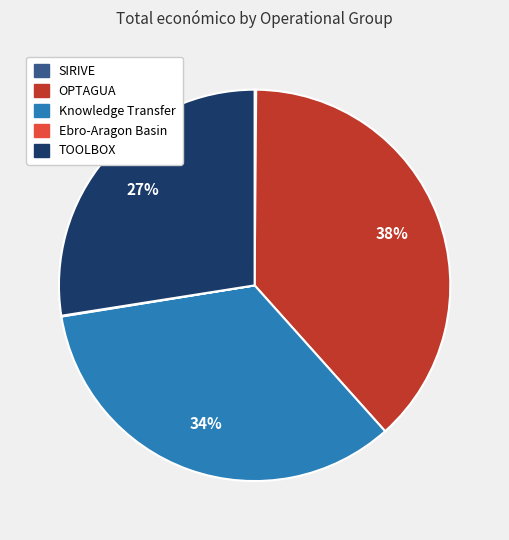

What percentage is the OPTAGUA slice, to the nearest percent?

38%